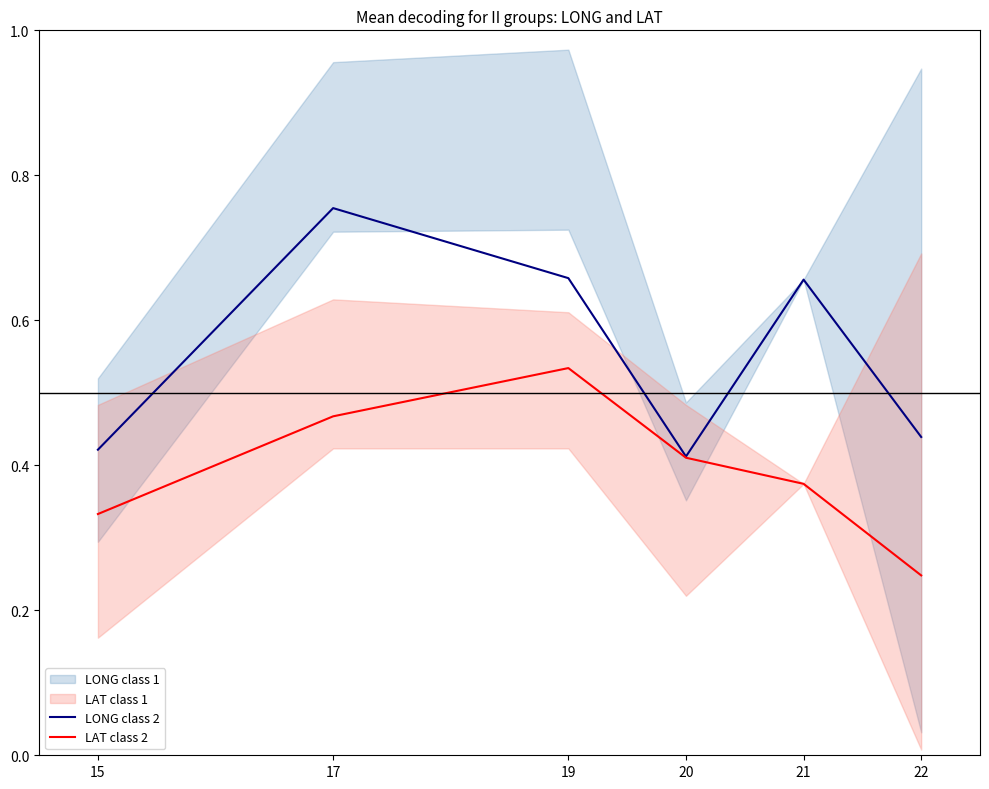

What is the approximate value of LONG class 2 at 17?

0.8